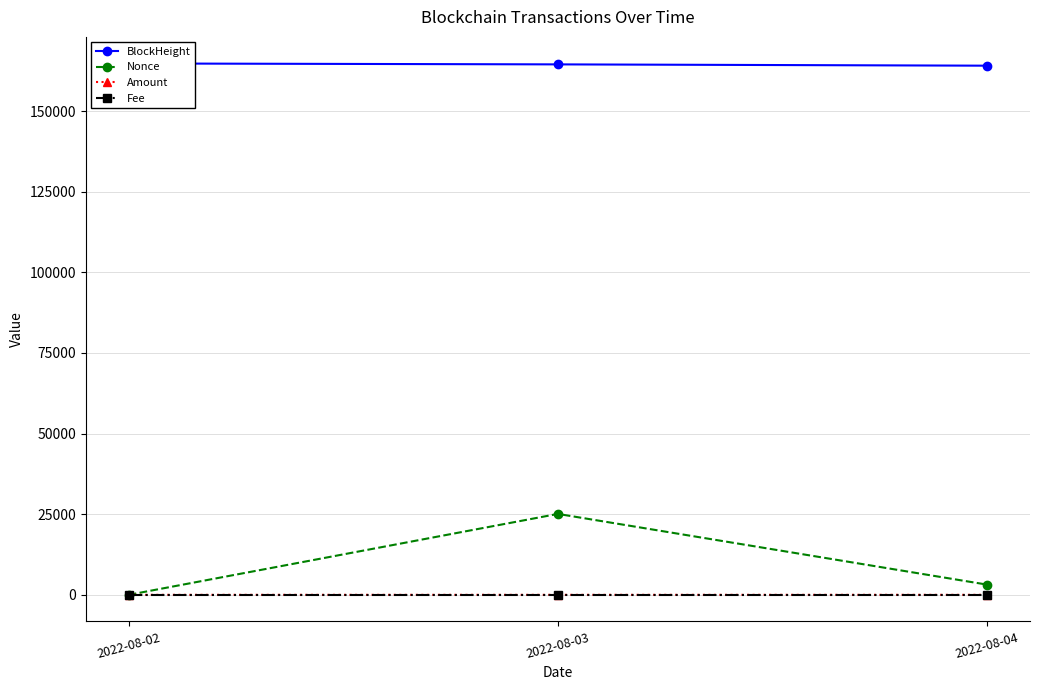

Which has a higher value, 2022-08-03 or 2022-08-04?

2022-08-03